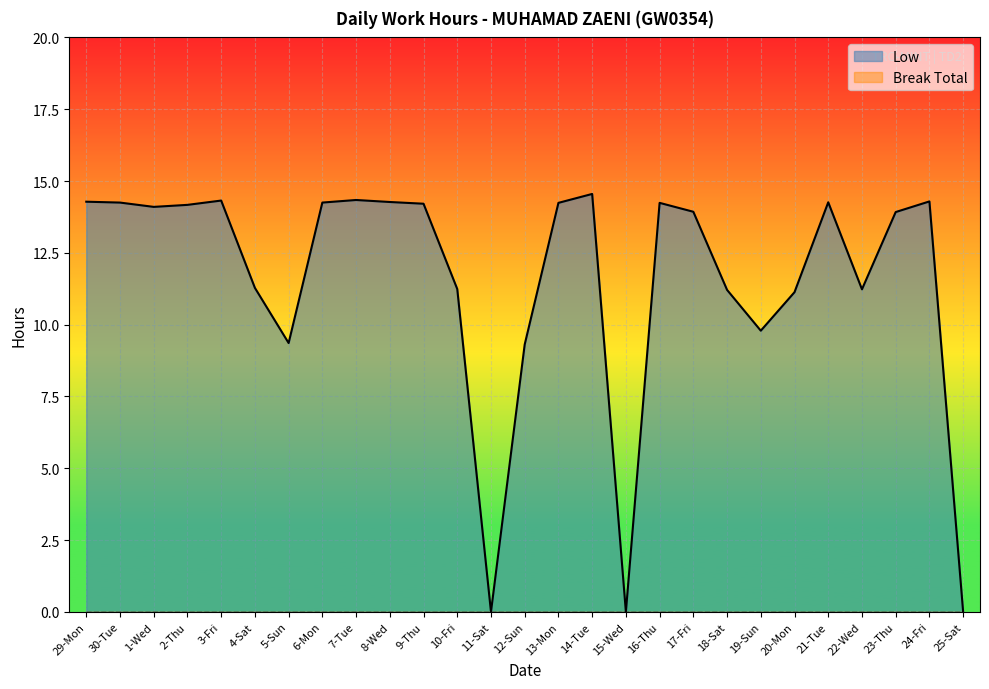

What is the label of the 26th point from the left?

24-Fri